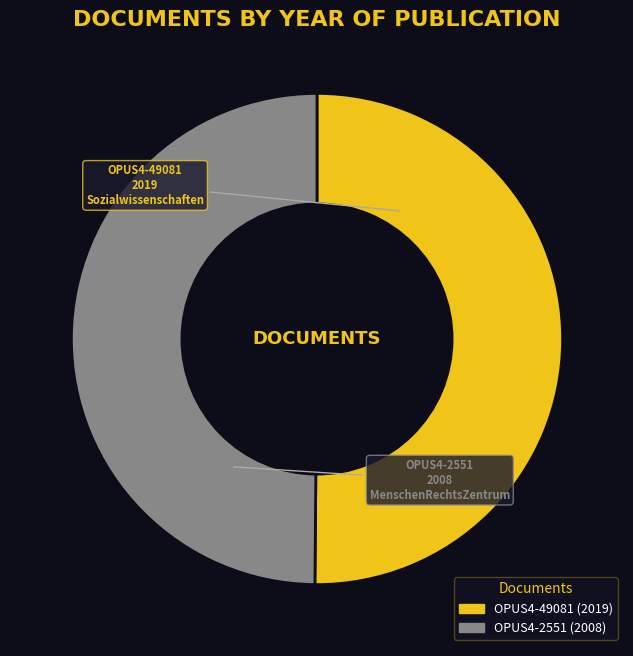

Is it true that OPUS4-2551 is 50% of the pie?

True